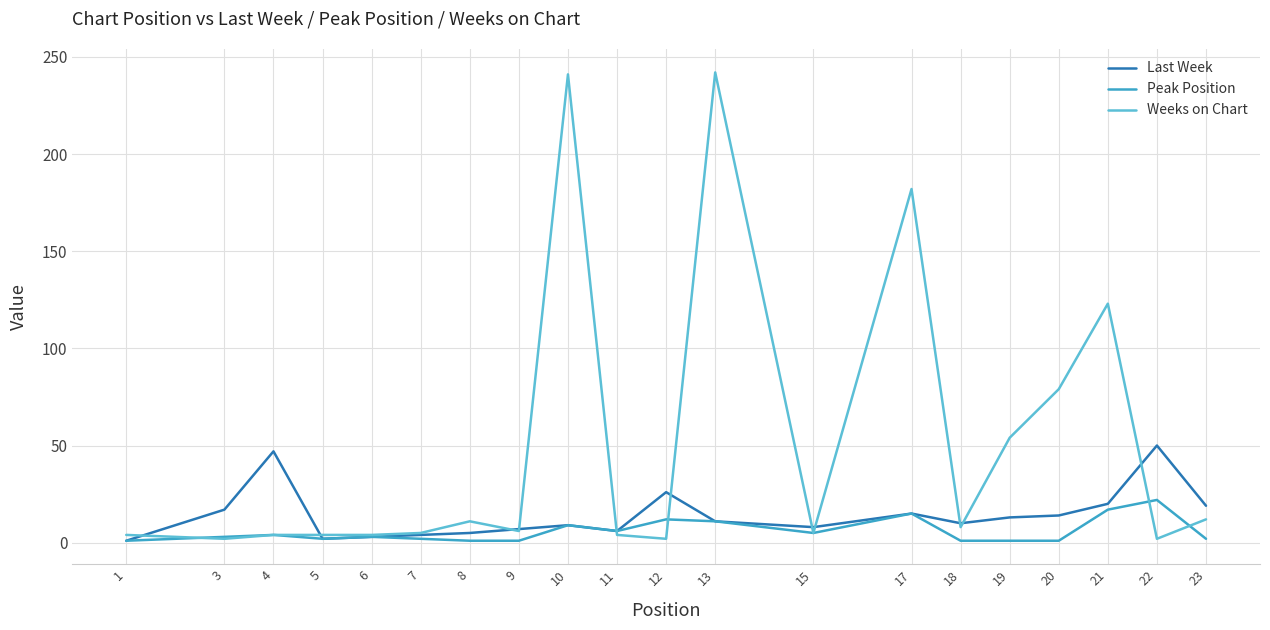

Which series has the largest total across all categories?

Weeks on Chart